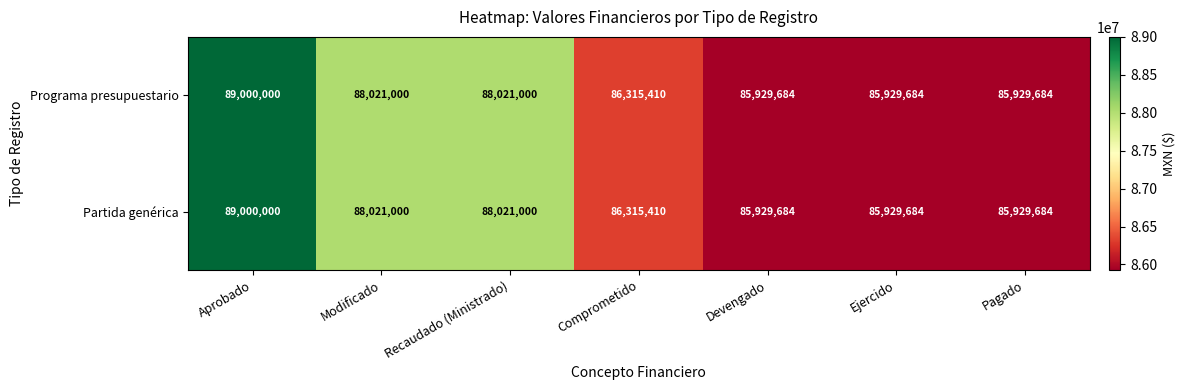

What is the difference between the maximum and second lowest values in the Programa presupuestario series?

3070316